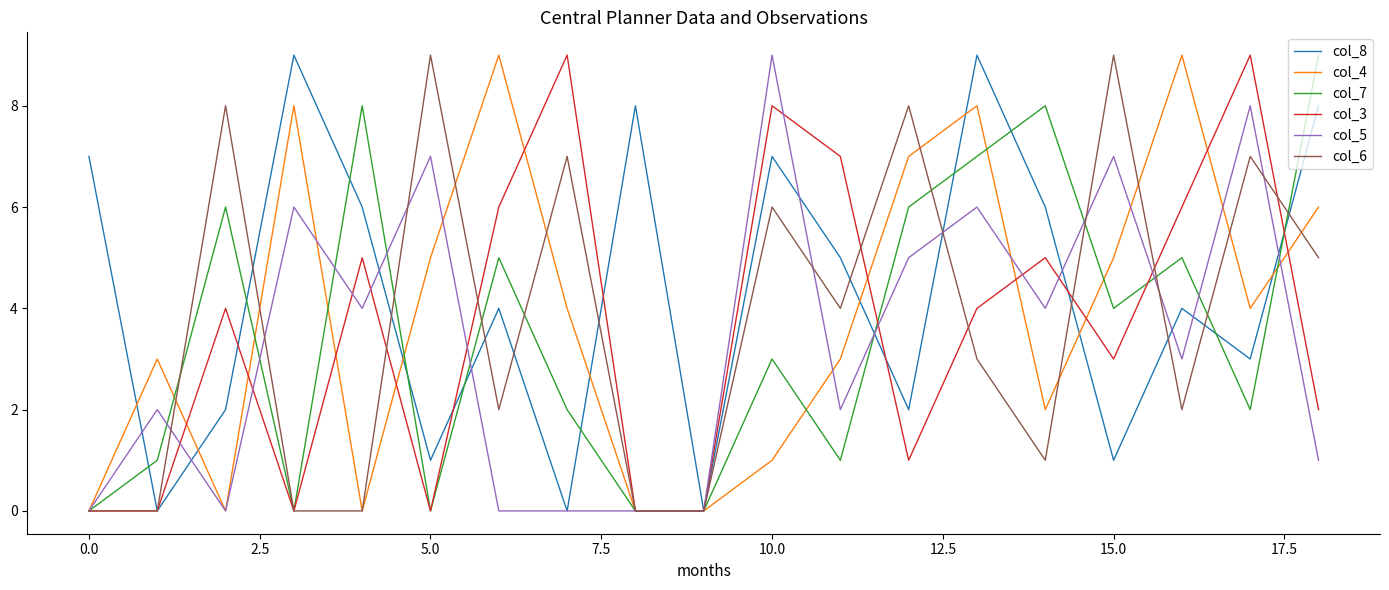

What is the greatest value displayed?

9